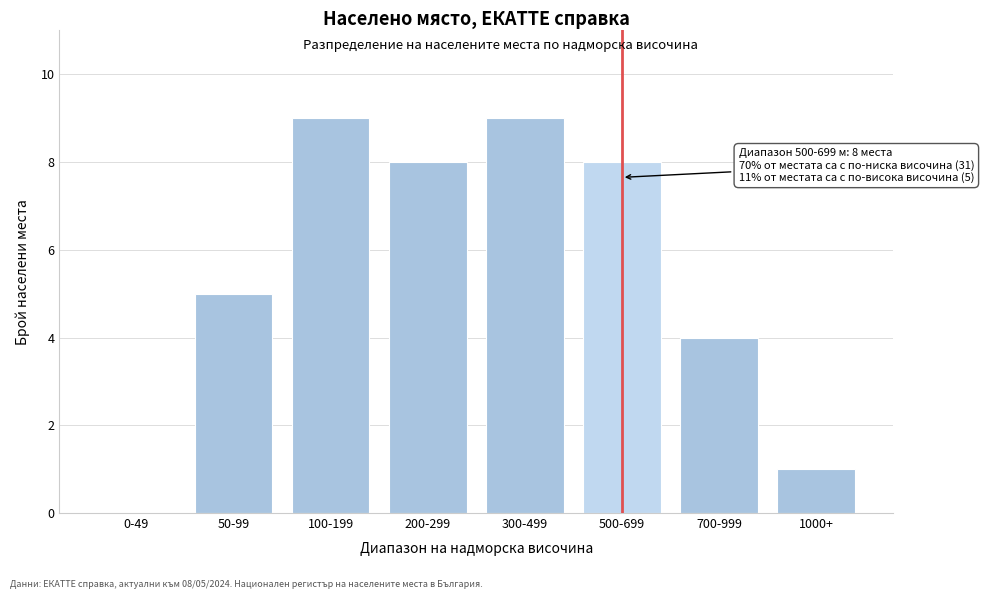

Reading right to left, transcribe all the data shown in this chart.

1000+=1	700-999=4	500-699=8	300-499=9	200-299=8	100-199=9	50-99=5	0-49=0